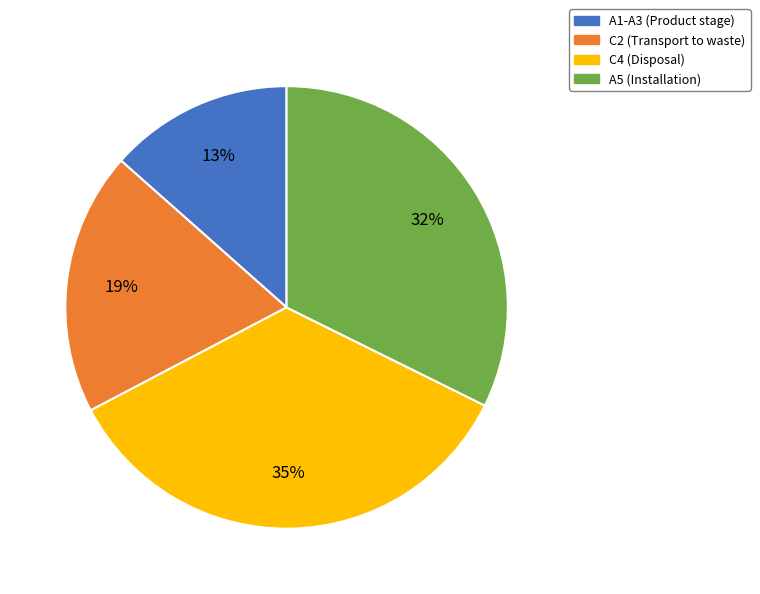

Which slice is the smallest?

A1-A3